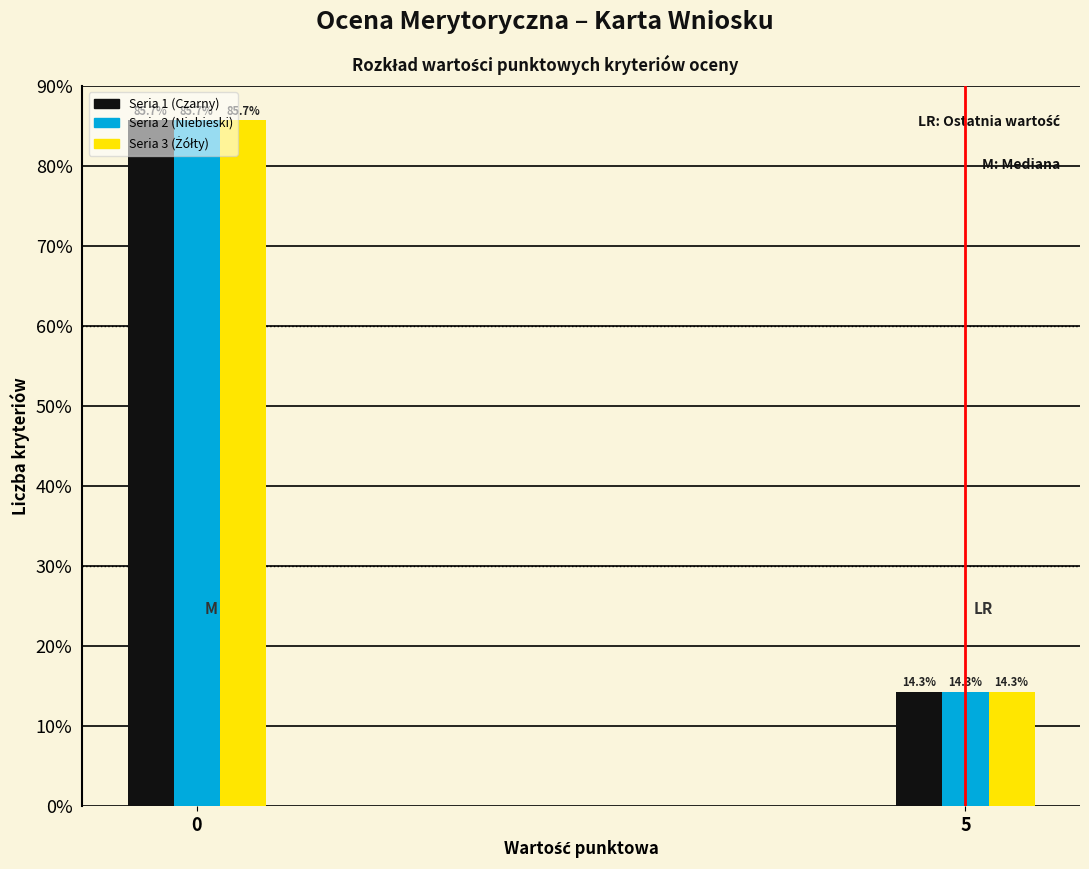

Which label corresponds to the smallest value in the chart?

5